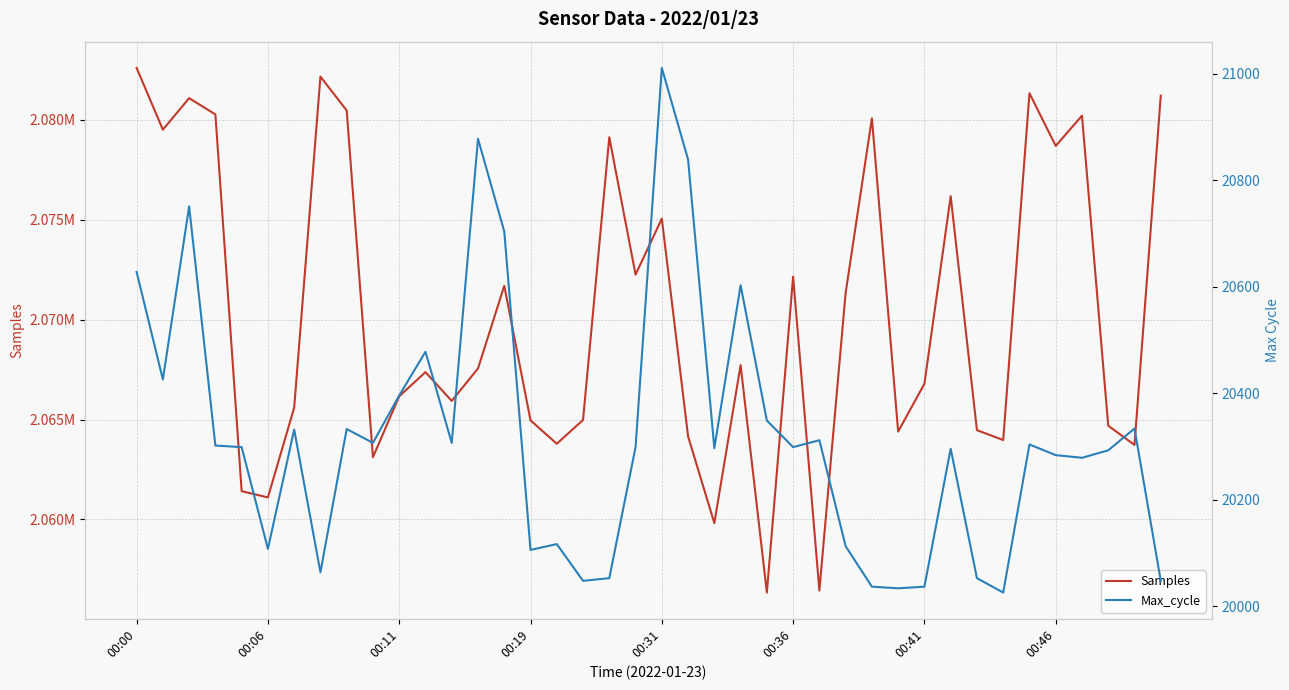

What is the sum of the Samples values at 14 and 8?

4152163